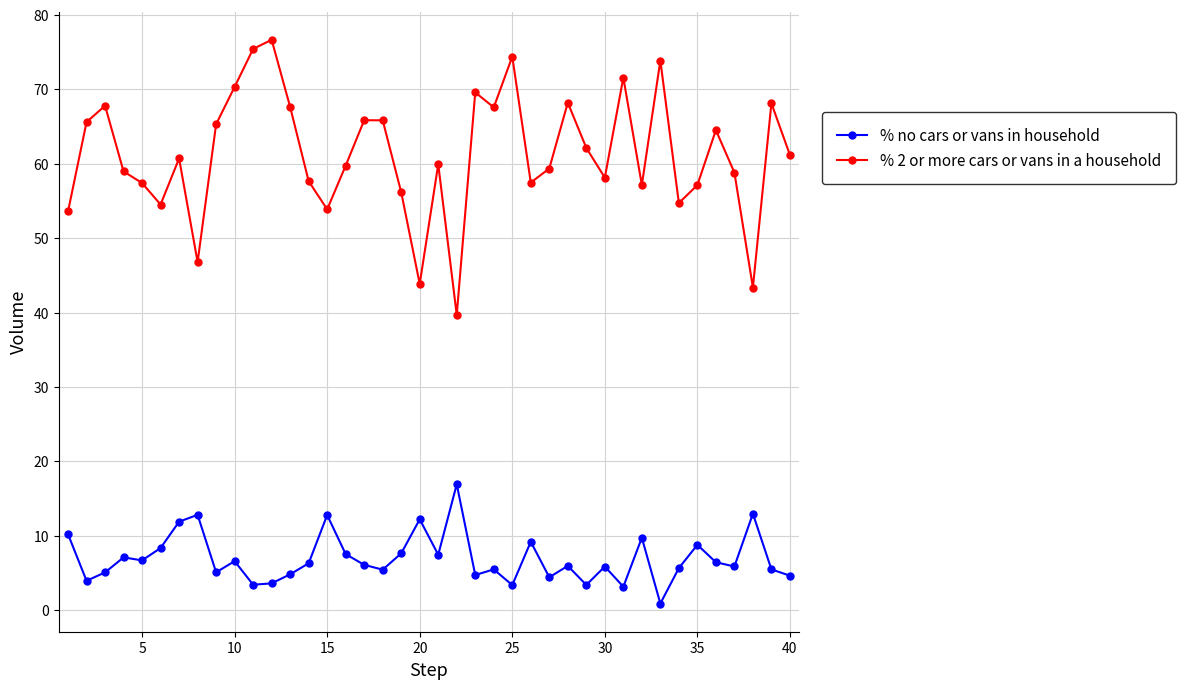

At how many categories does at least one series exceed 6?

40